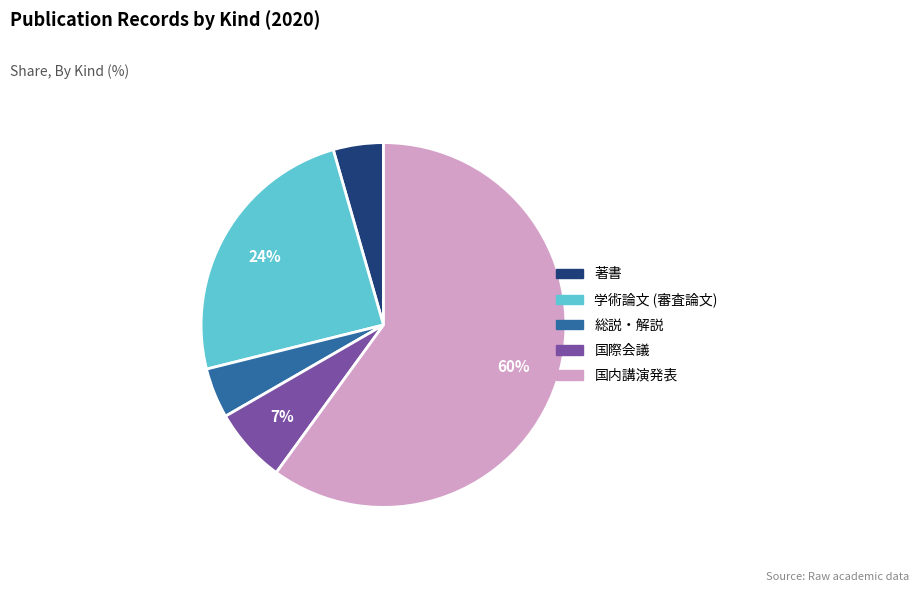

Is the sum of 総説・解説 and 国内講演発表 greater than half?

Yes